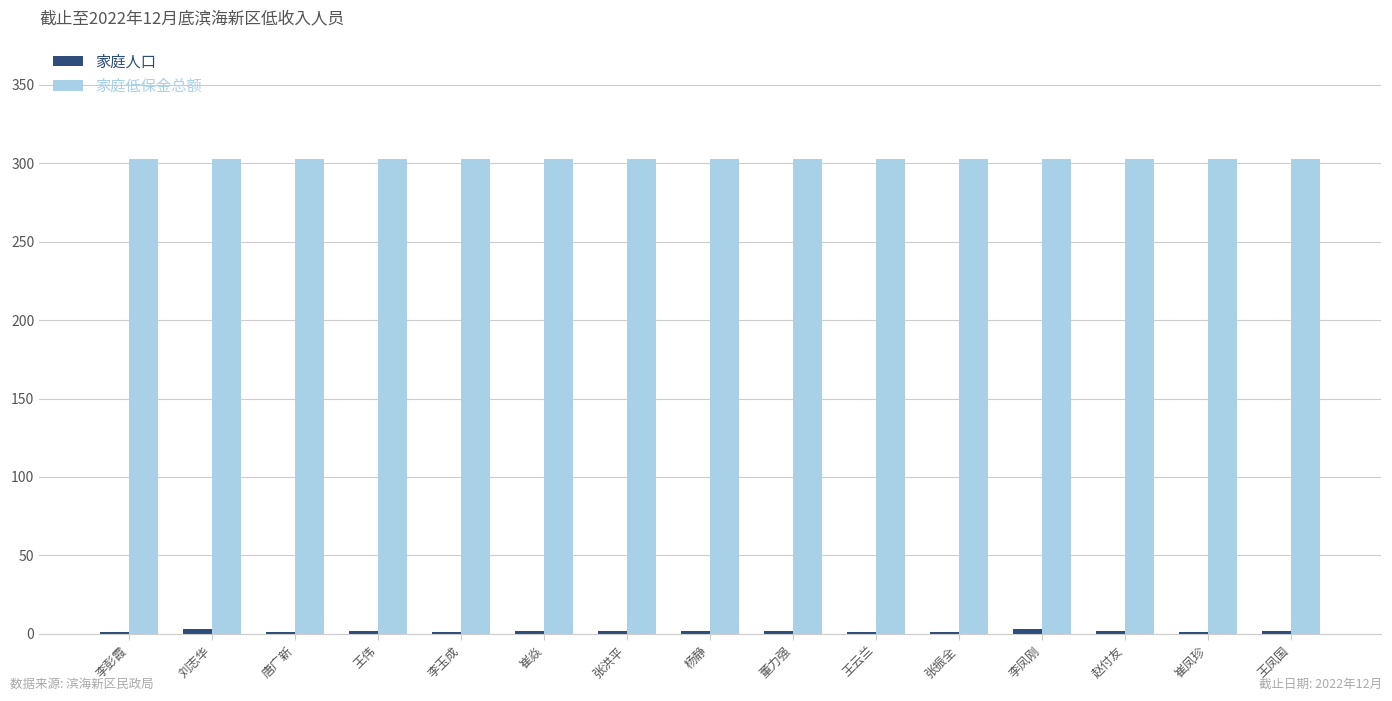

How many distinct data groups are displayed?

2